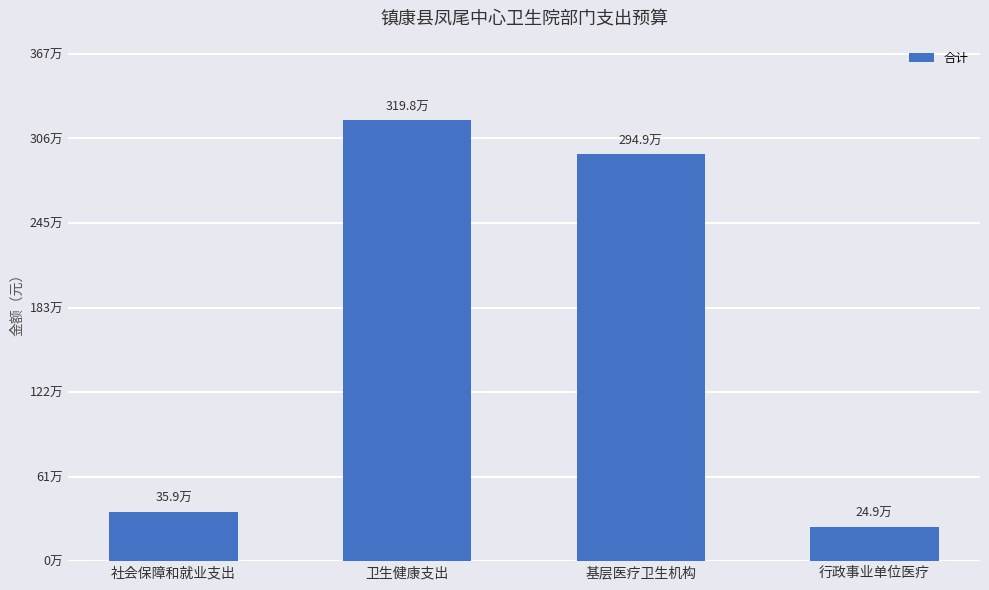

What is the smallest value displayed?

248756.9